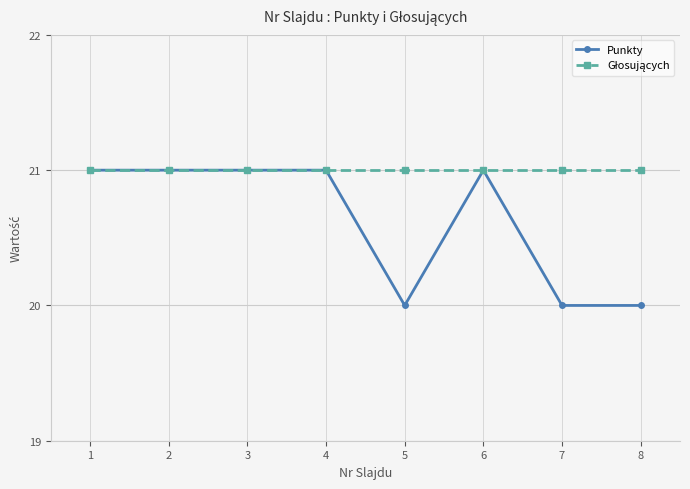

What is the sum of the Punkty values at 5 and 3?

41